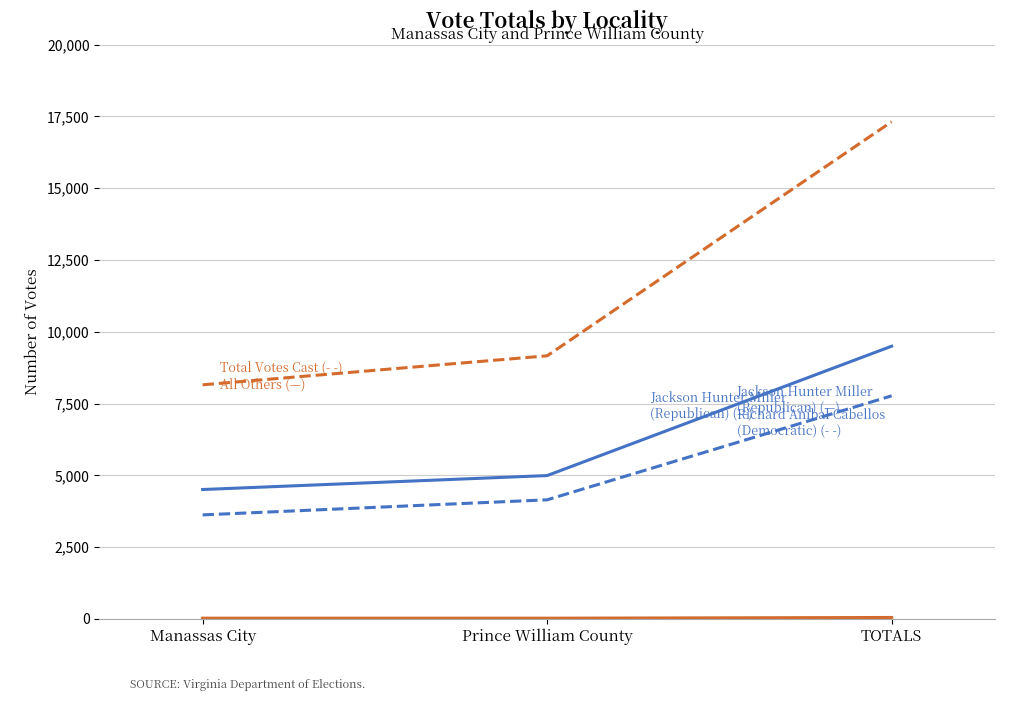

Does the chart display data point markers on the line(s)?

No